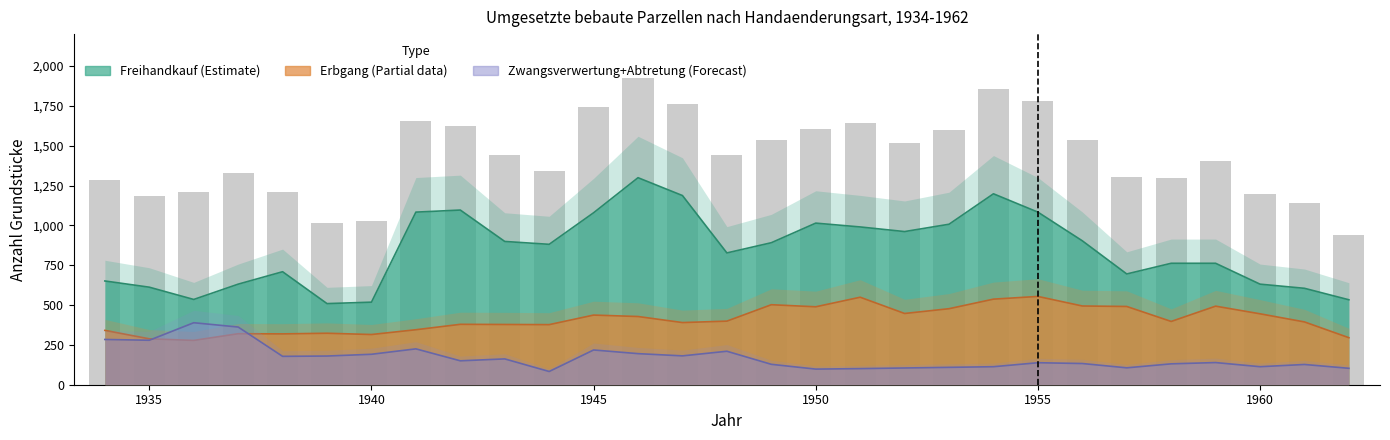

Reading right to left, transcribe all the data shown in this chart.

941	1138	1194	1406	1300	1304	1534	1780	1853	1596	1518	1645	1603	1536	1444	1759	1927	1742	1342	1443	1626	1655	1029	1017	1212	1327	1210	1184	1283